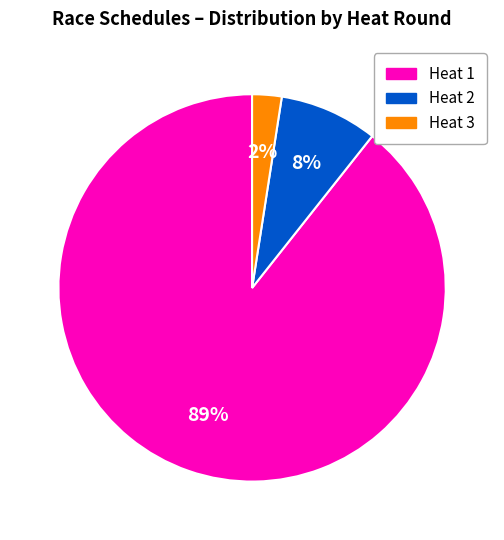

Is Heat 1 the majority of the pie?

Yes